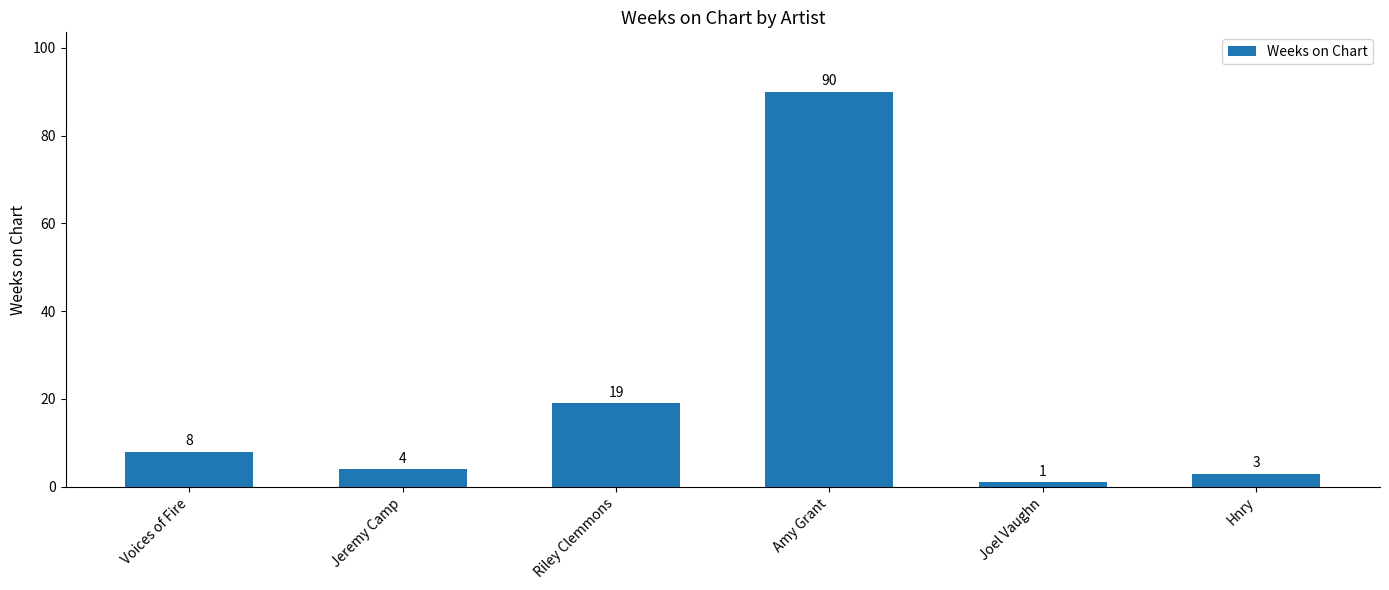

How many values are below 8?

3